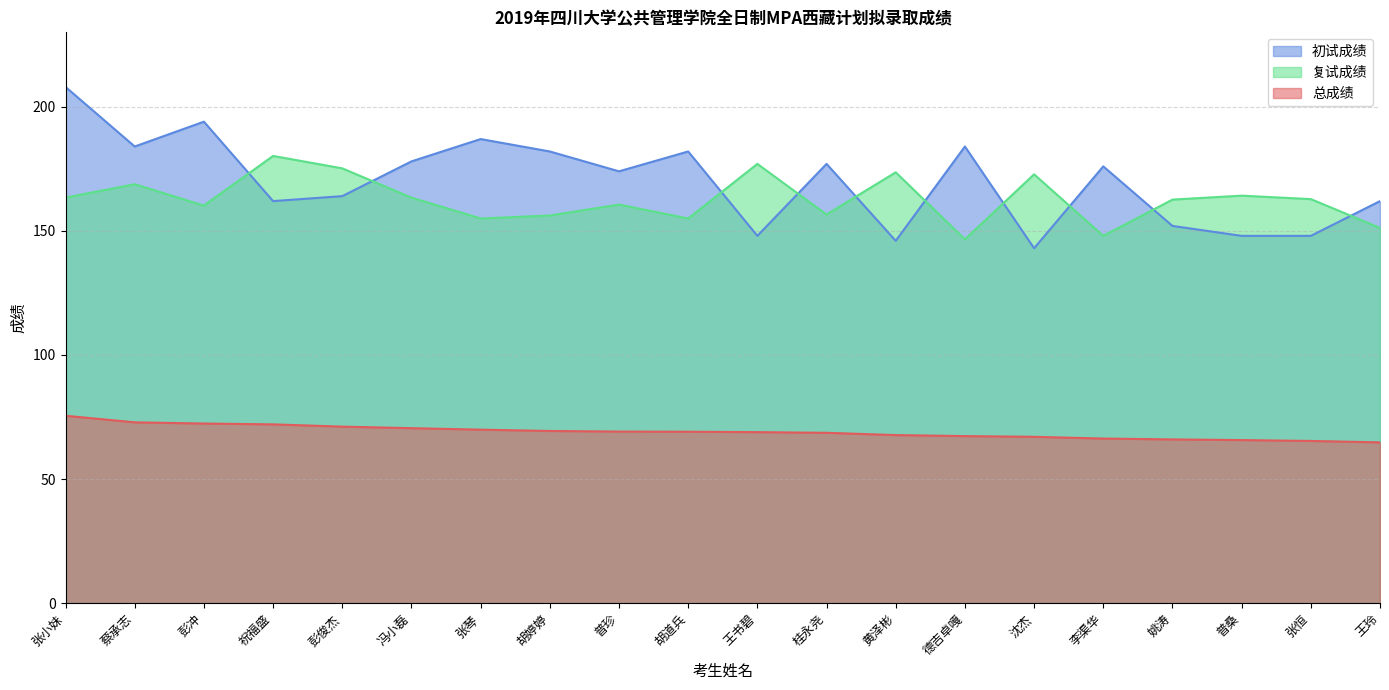

Where does the 复试成绩 series first go above 162?

张小妹